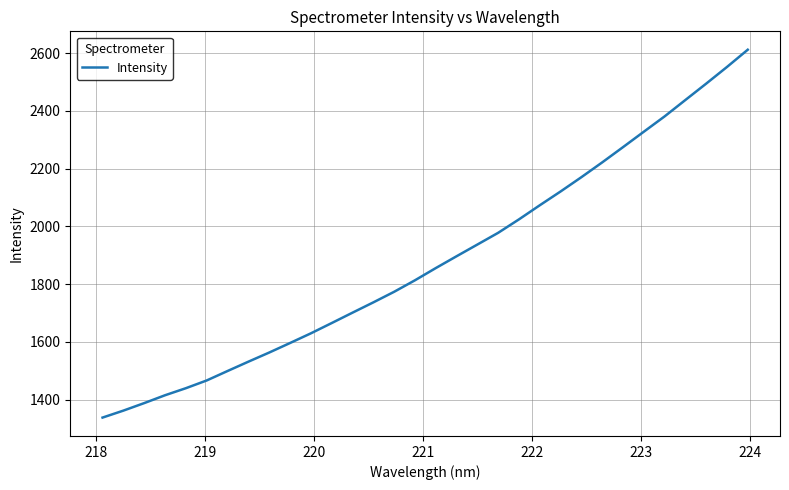

What is the maximum value shown in the chart?

2612.3